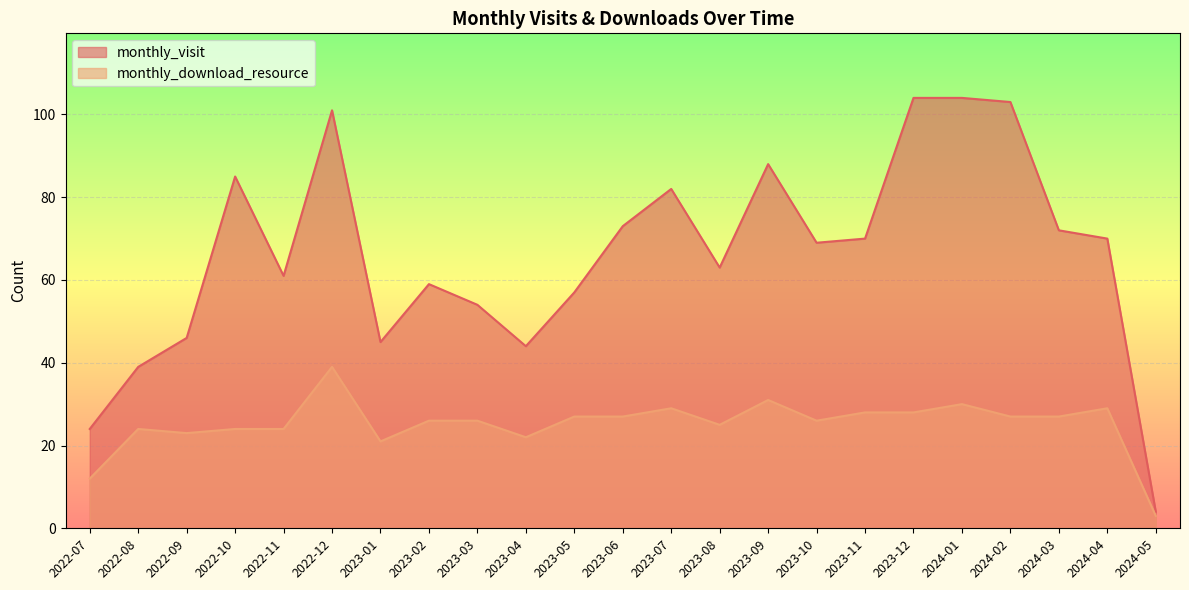

True or false: monthly_download_resource has a value of 31 at 2023-09.

True